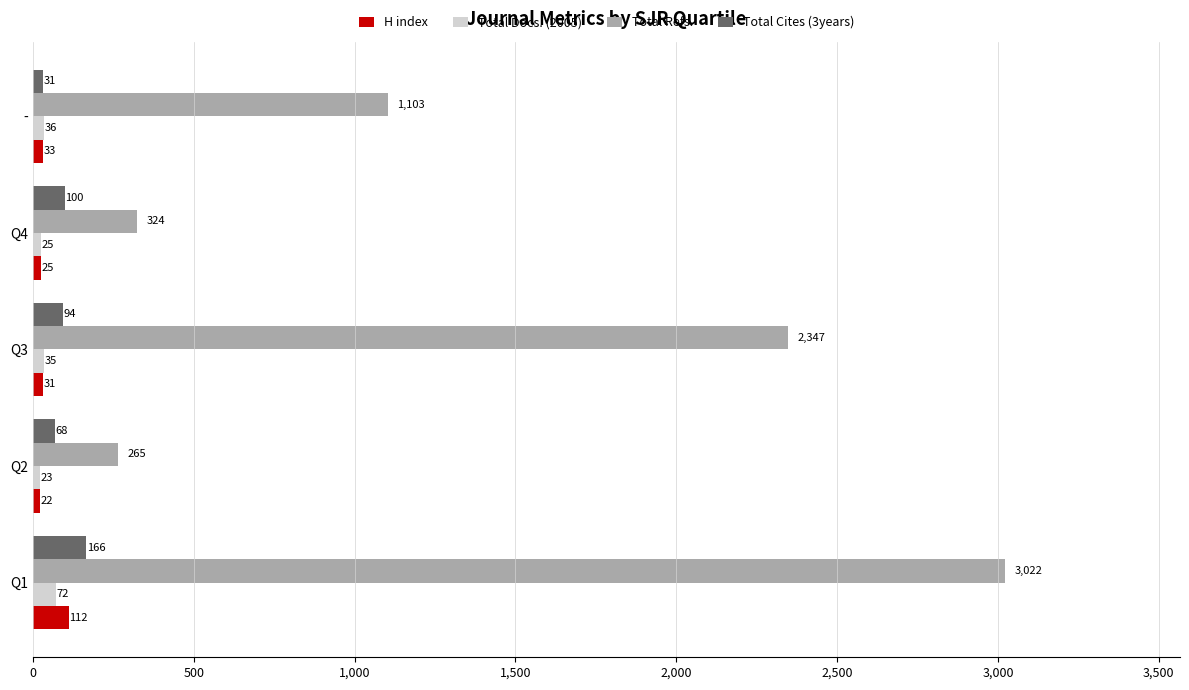

The Total Cites (3years) series shows 100 at Q4. True or false?

True